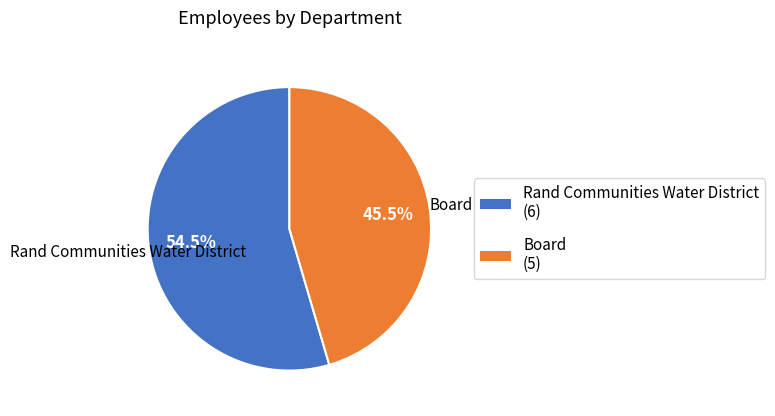

Is there a majority slice in this chart?

Yes